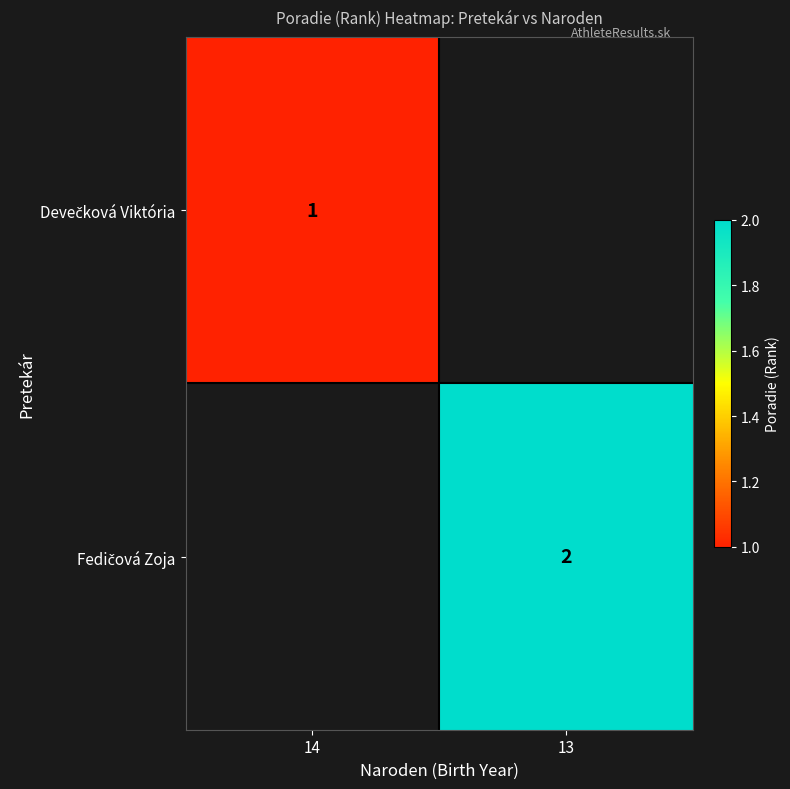

Which label corresponds to the largest value in the chart?

13